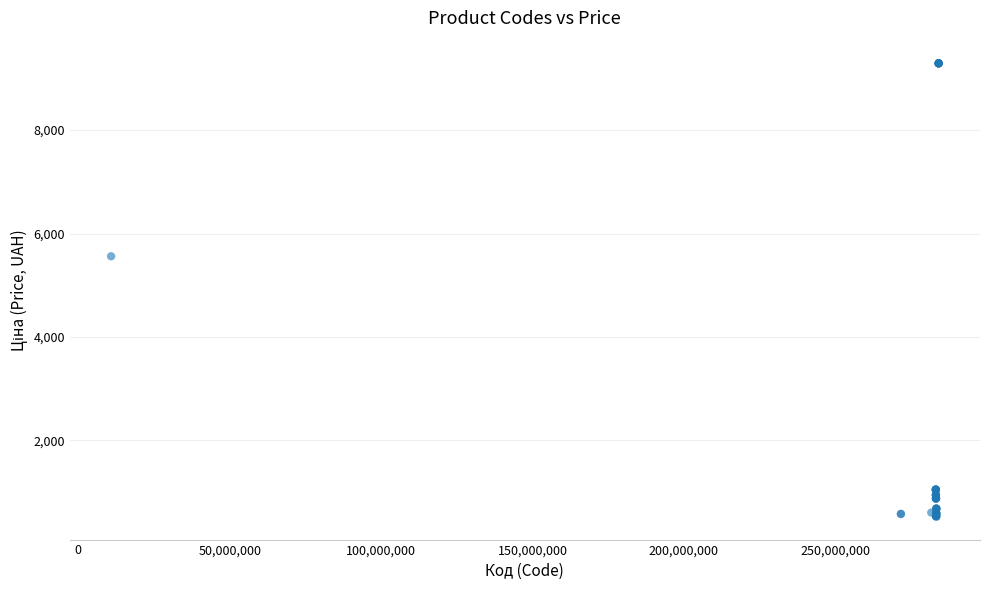

What Y value in the scatter plot is closest to 4905?

5560.3